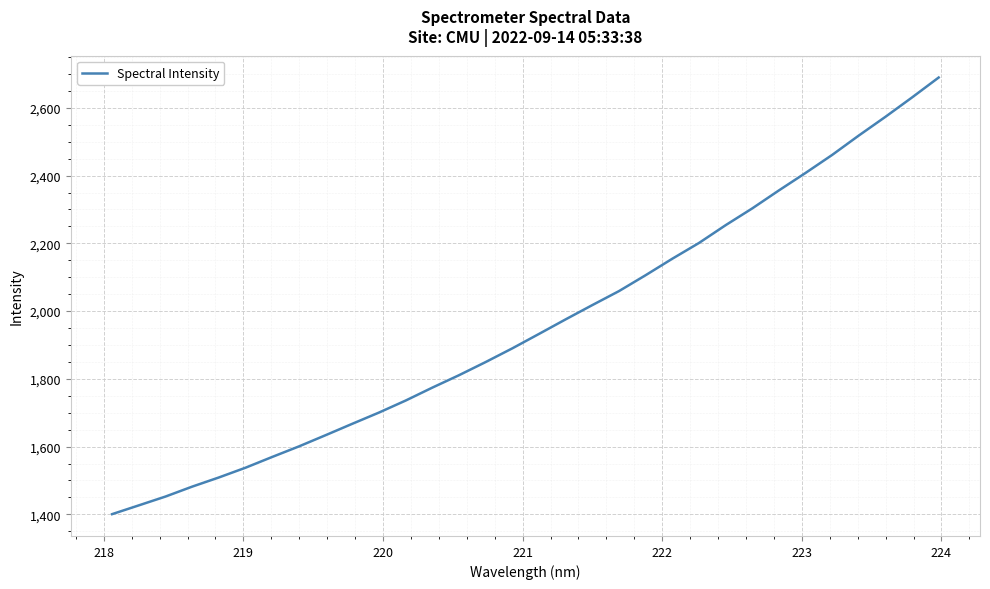

What is the greatest value displayed?

2689.5